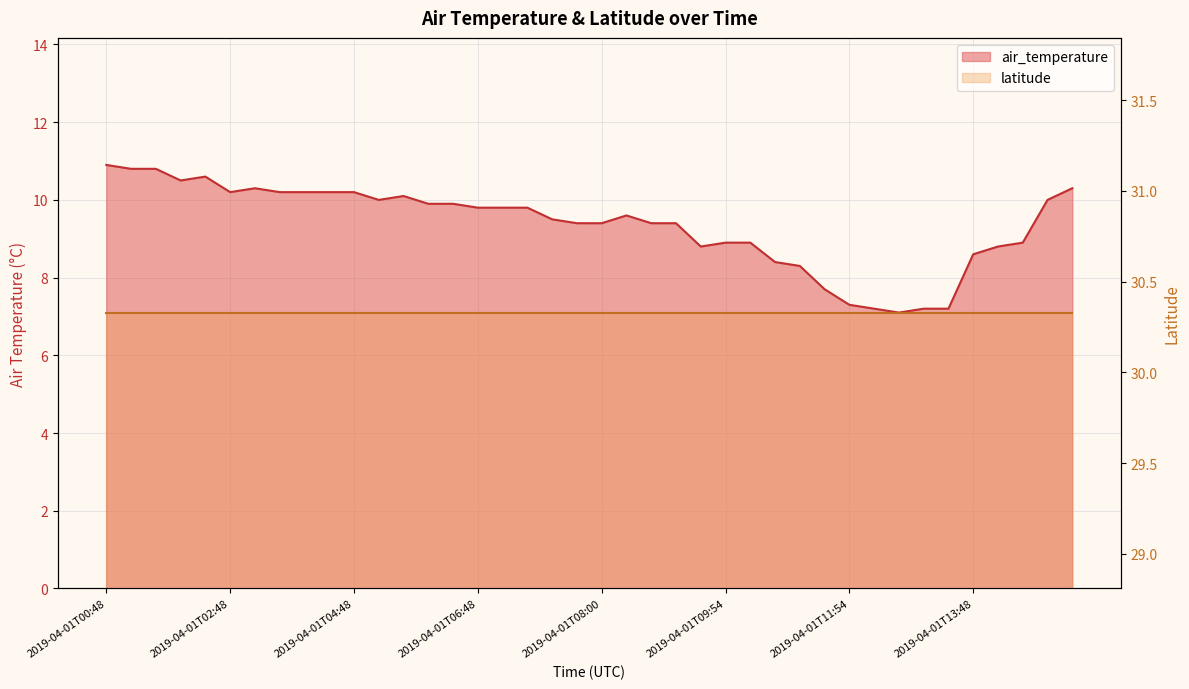

What is the label of the 9th point from the left?

2019-04-01T03:54